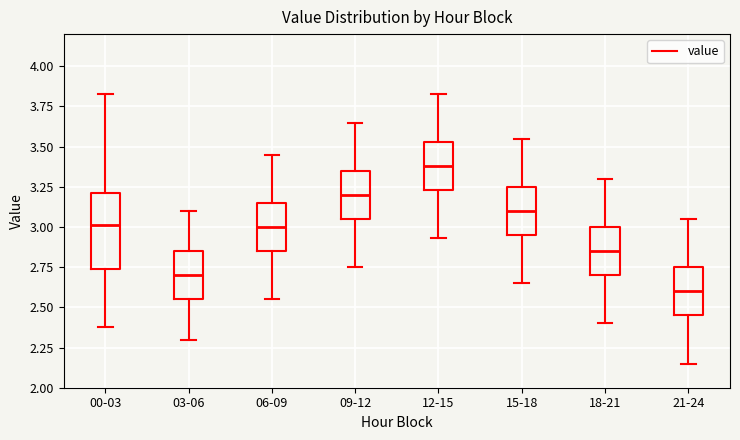

Comparing the boxes themselves (not the whiskers), which one is the tallest?

00-03